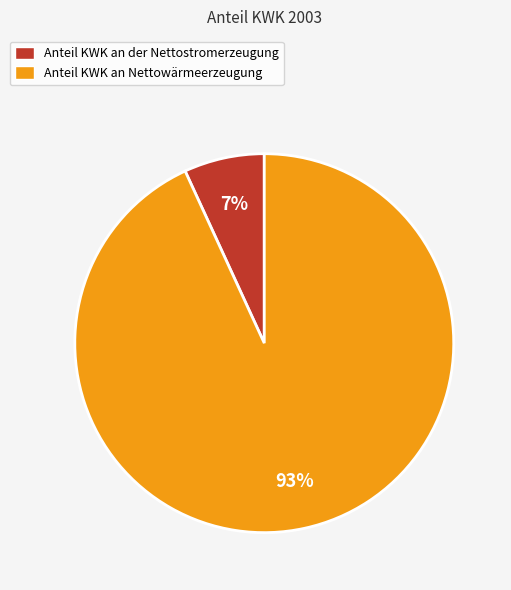

Rank the categories by value from lowest to highest.

Anteil KWK an der Nettostromerzeugung, Anteil KWK an Nettowärmeerzeugung